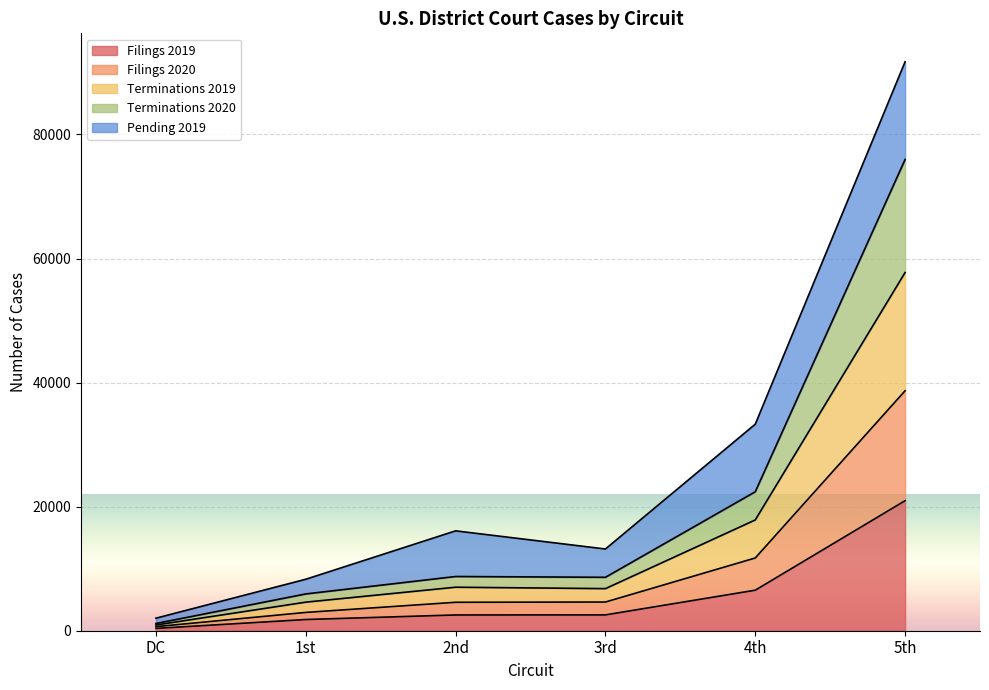

At which category does the chart reach its peak across all series?

5th